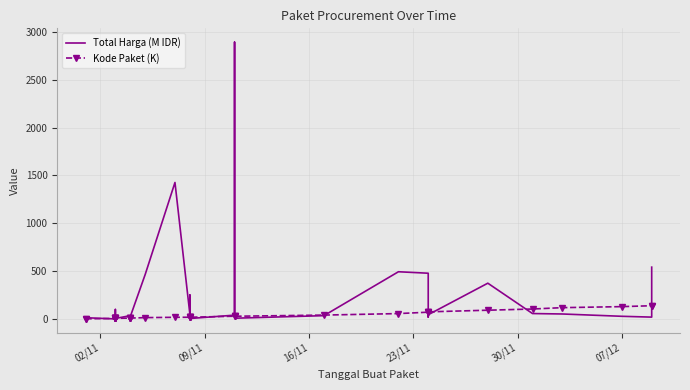

Which series has the widest spread of values?

Total Harga (M IDR)